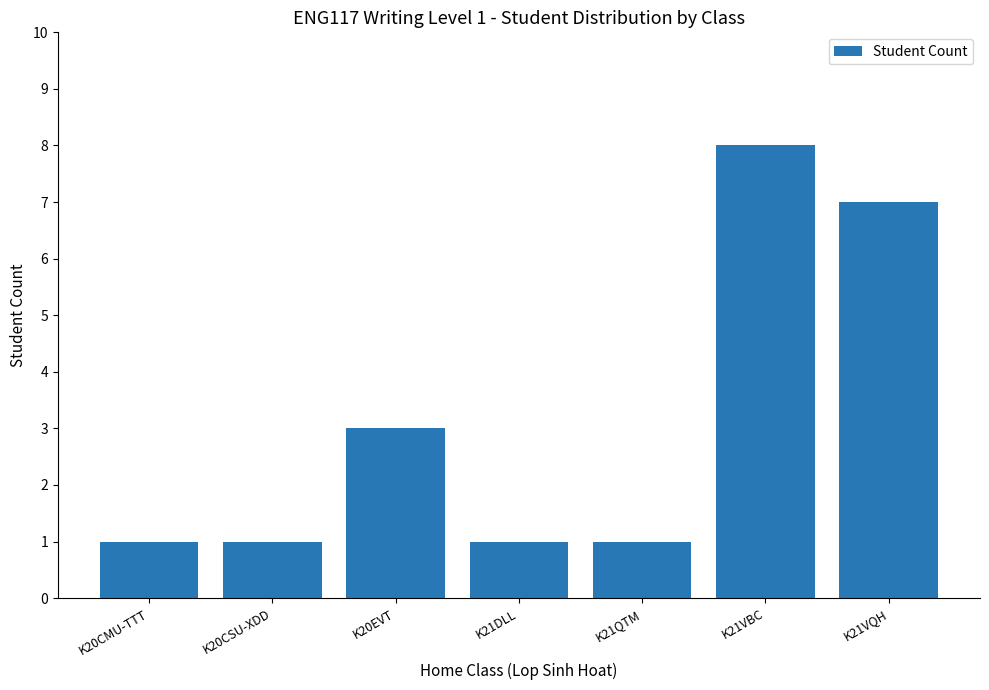

What is the change in value from K20CMU-TTT to K21VQH?

+6